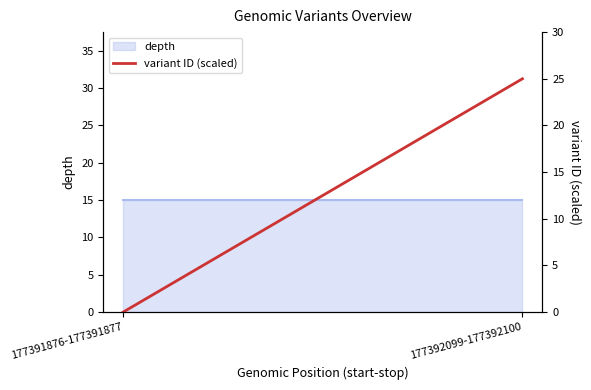

The chart shows a value of 43 at 177392099-177392100. True or false?

False